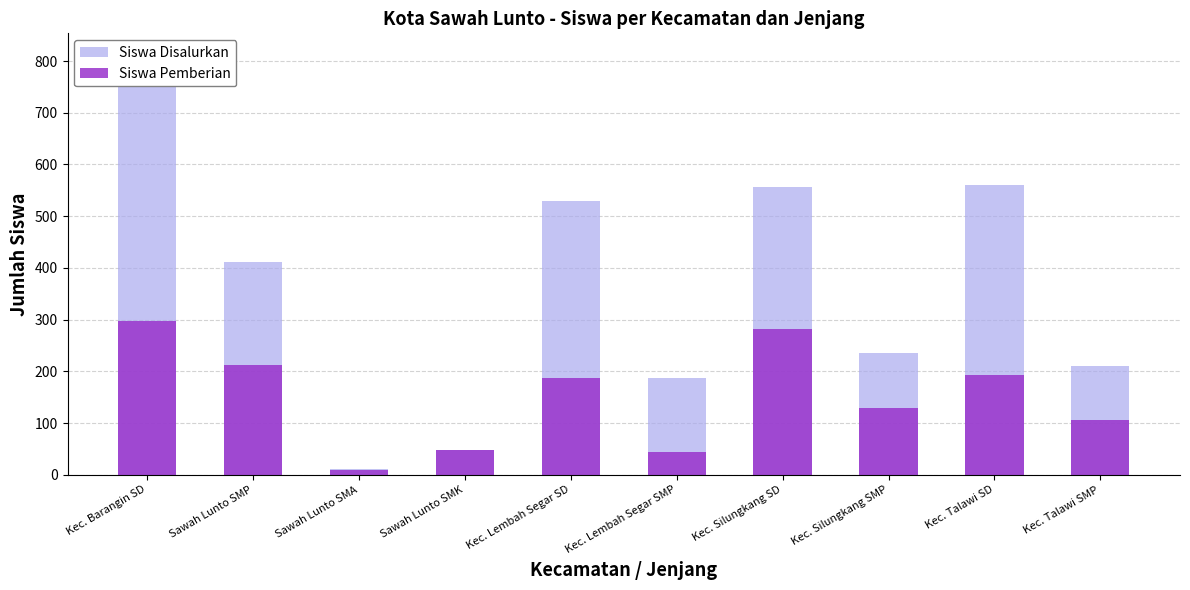

Reading right to left, list all the values displayed in this chart.

Siswa Disalurkan: 211	561	235	557	188	530	47	12	412	813
Siswa Pemberian: 106	192	129	281	44	188	47	10	213	297